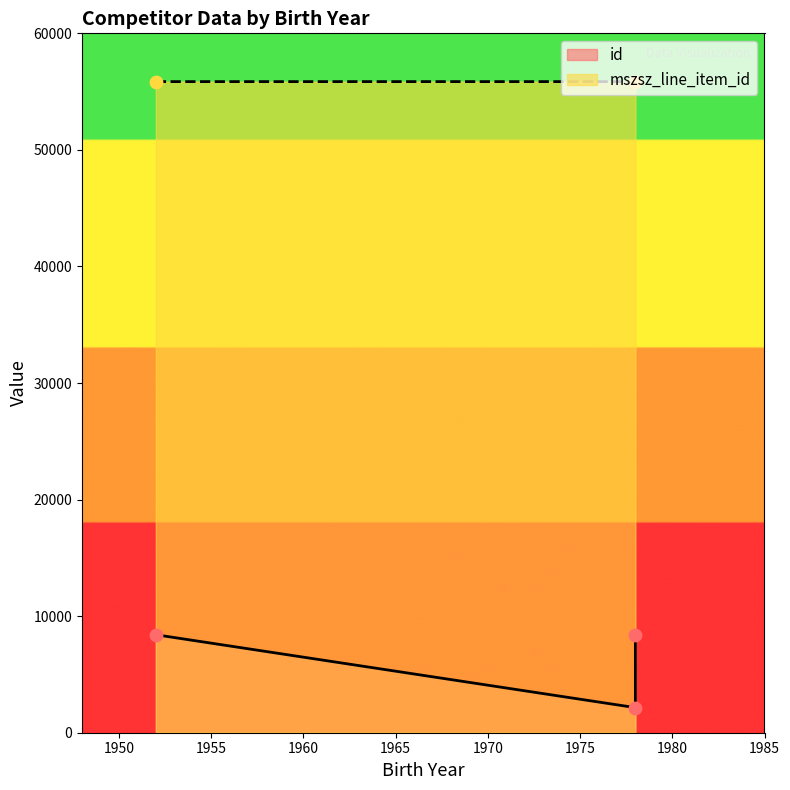

Which has a higher value, 1952 or 1978?

1978